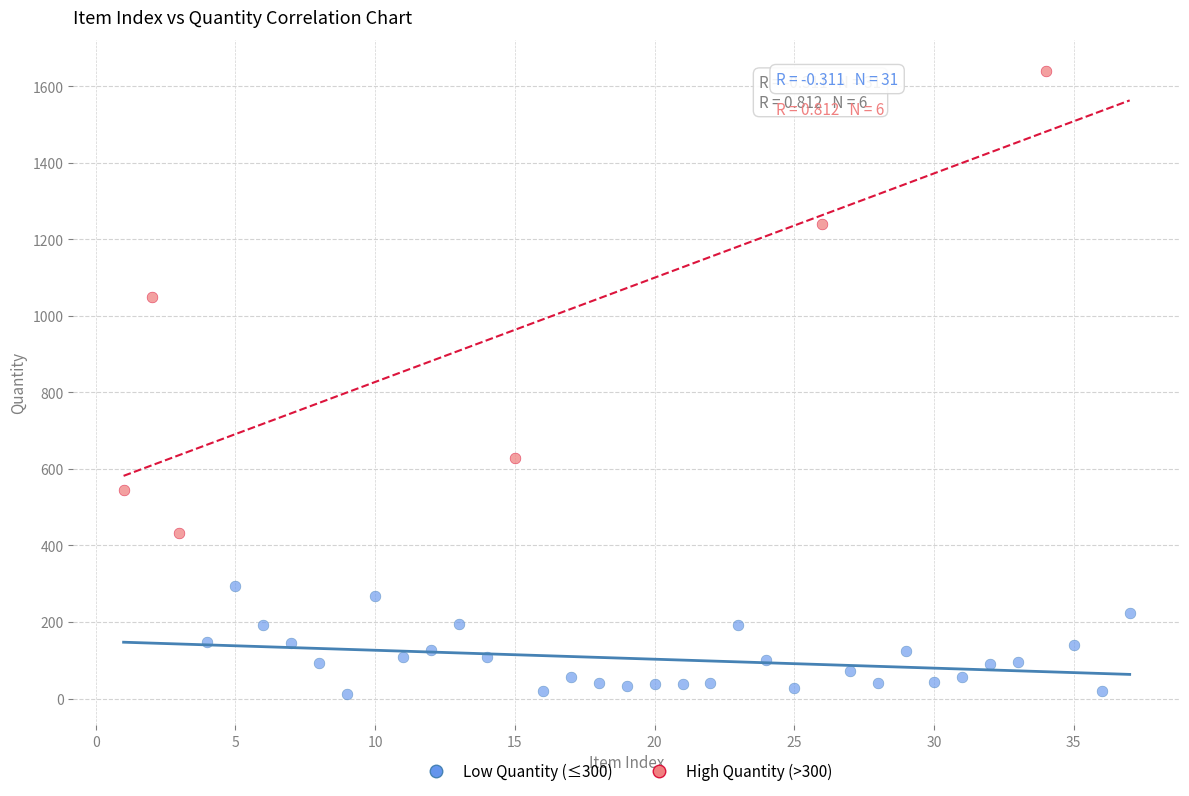

Which series contains the highest Y value?

High Quantity (>300)